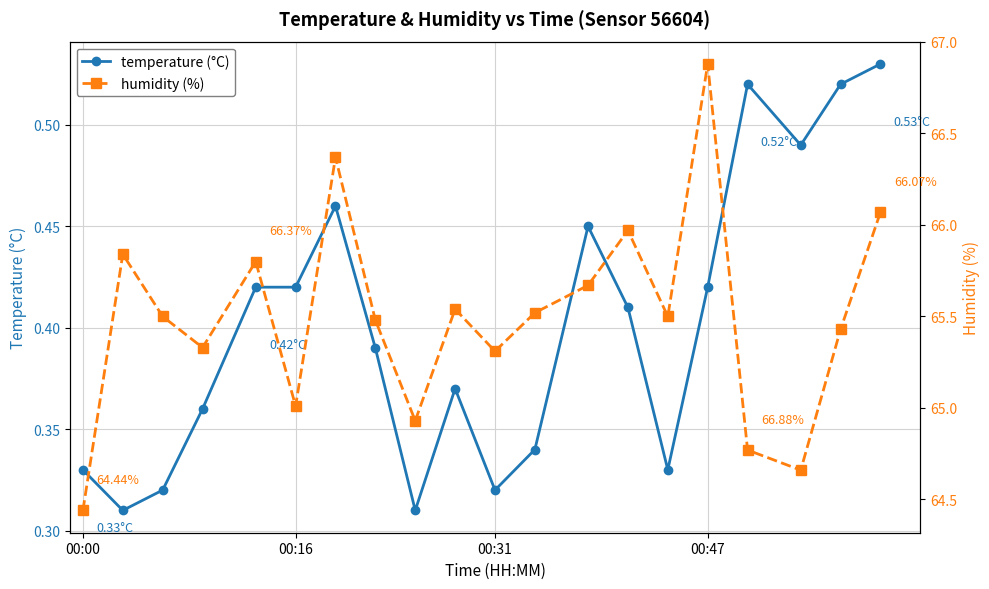

True or false: temperature (°C) has more than 1 points higher than both neighbors.

True